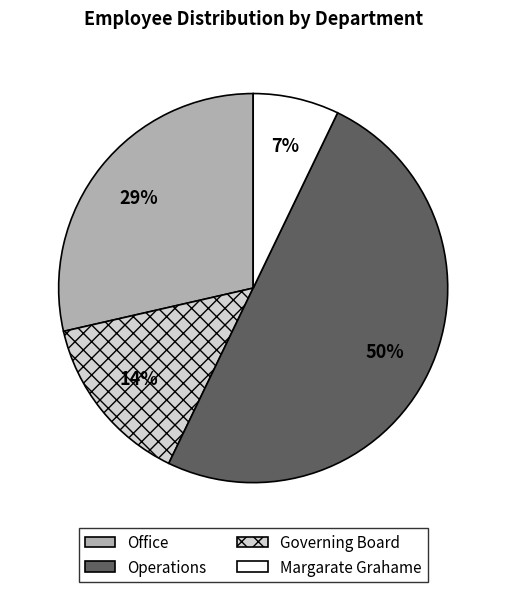

How many slices are in this pie chart?

4